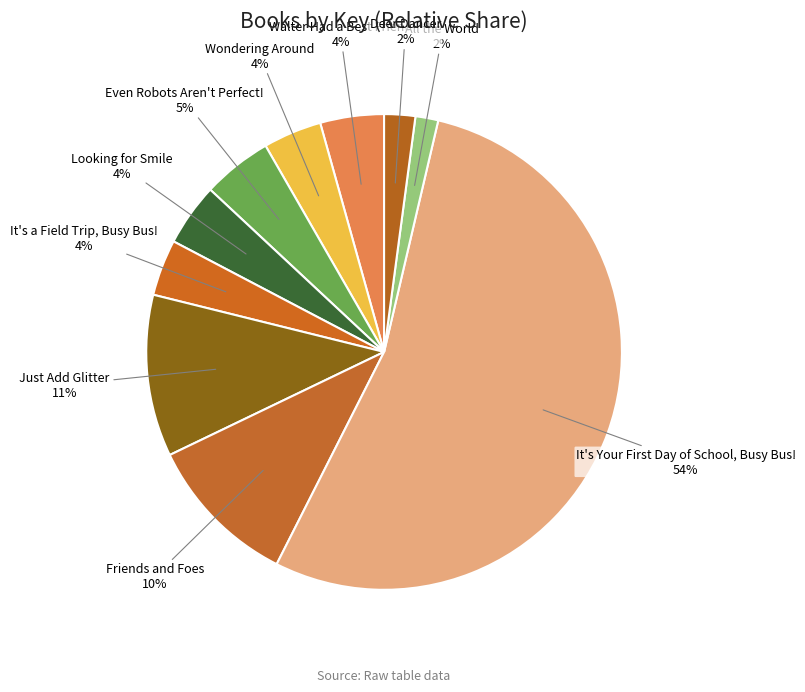

Count the number of slices in the pie.

10